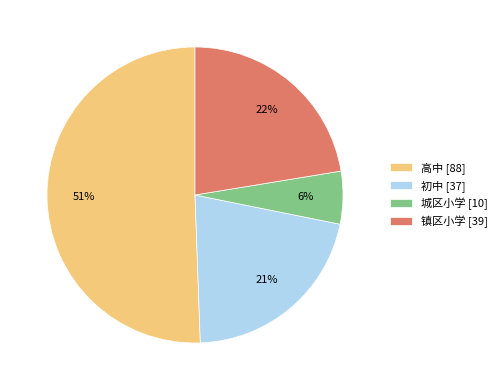

Do 镇区小学 [39] and 城区小学 [10] together represent more than half of the pie?

No